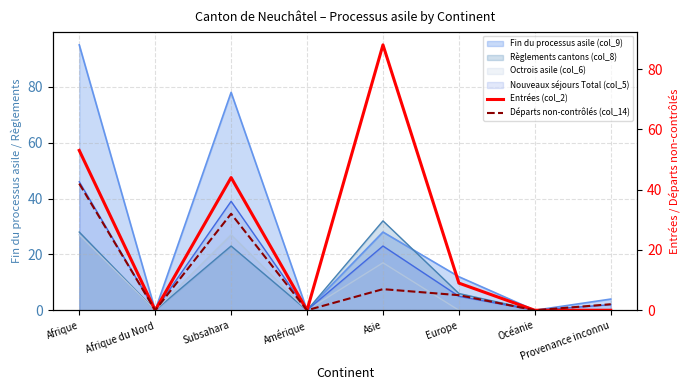

True or false: Entrées (col_2) and Départs non-contrôlés (col_14) cross at least once.

False